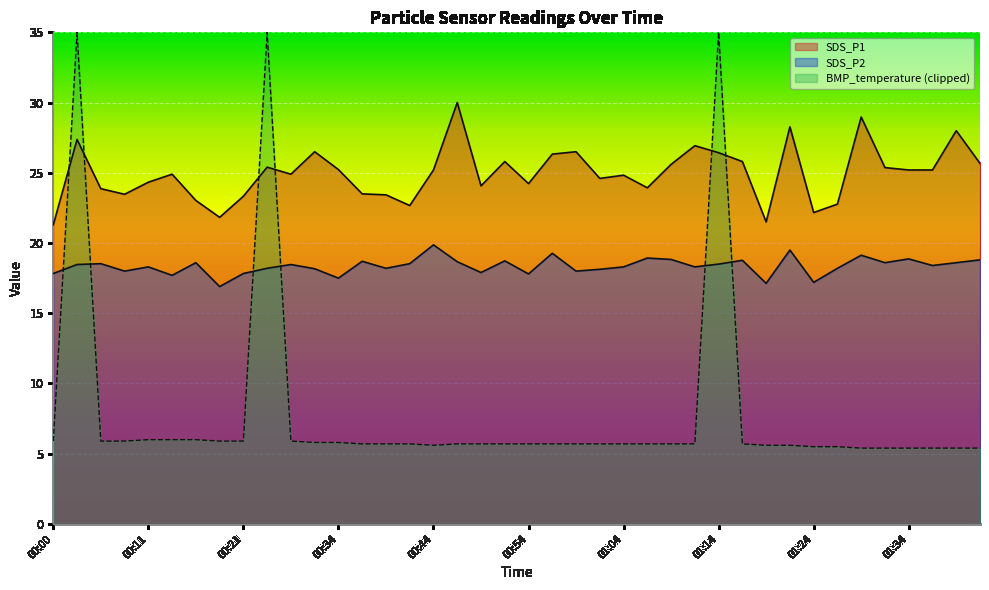

Which label corresponds to the smallest value in the chart?

01:29